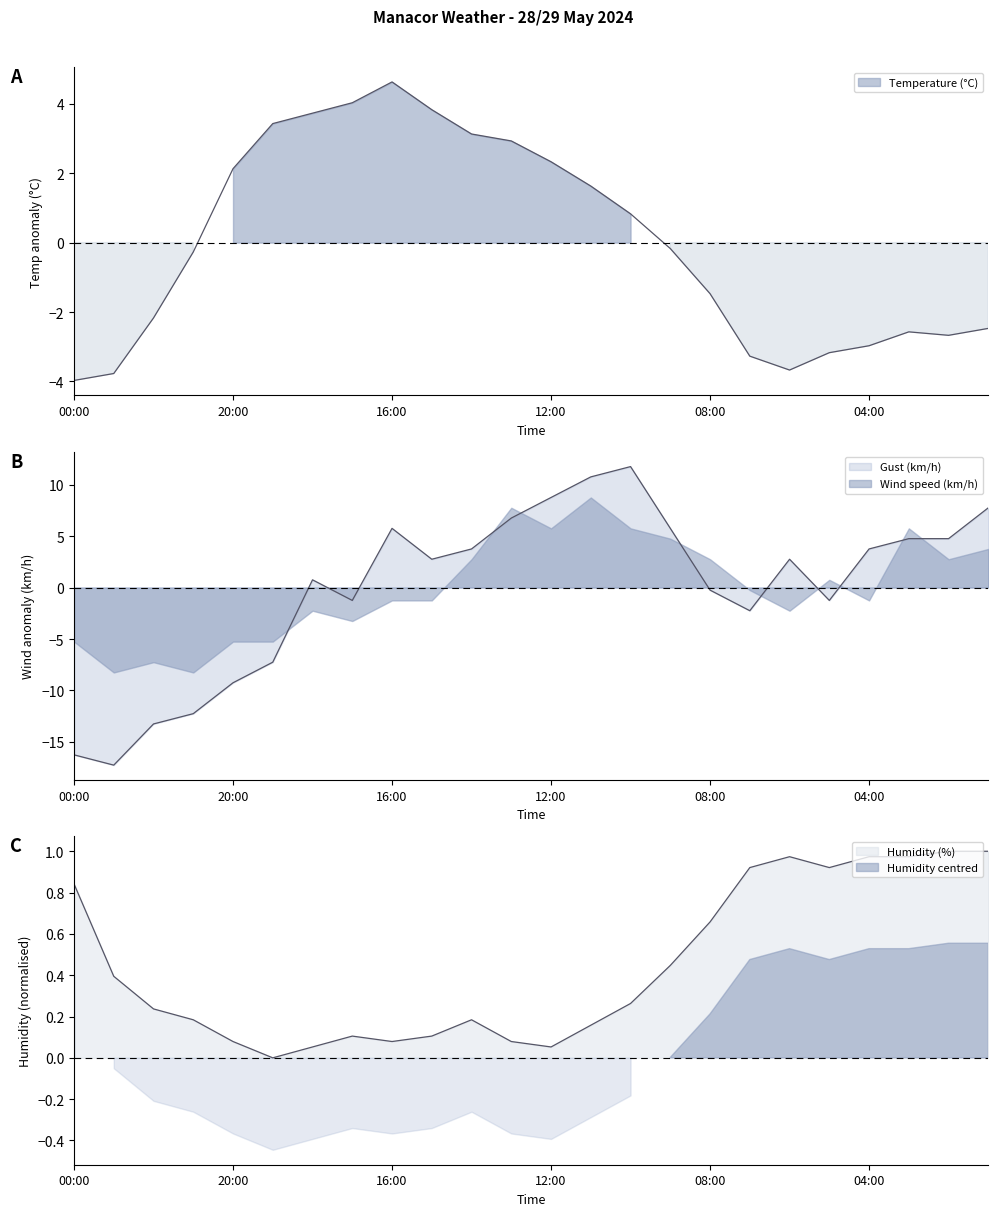

Is the value of Gust (km/h) at 08:00 greater than the value of Humidity (%) at 23:00?

No